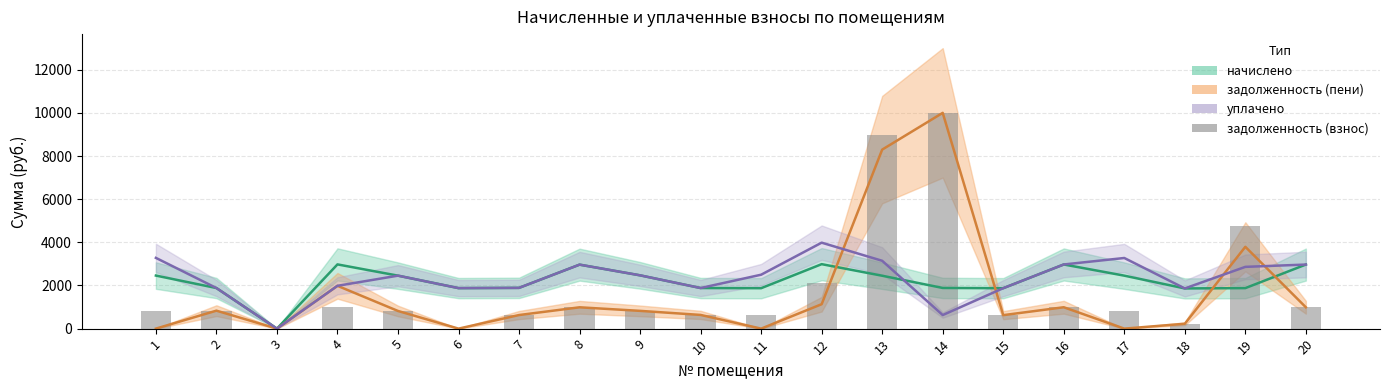

Where does the data first go above 823?

2